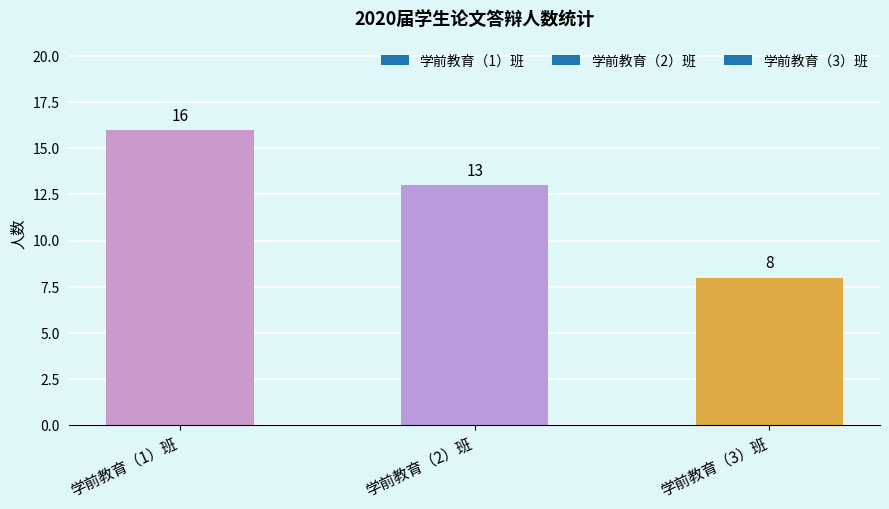

At which category does the chart reach its peak across all series?

学前教育（1）班